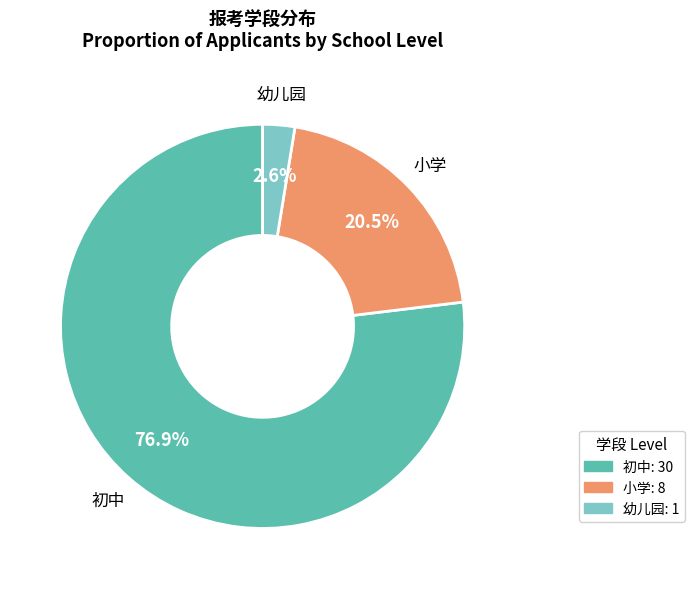

How many slices are in this pie chart?

3